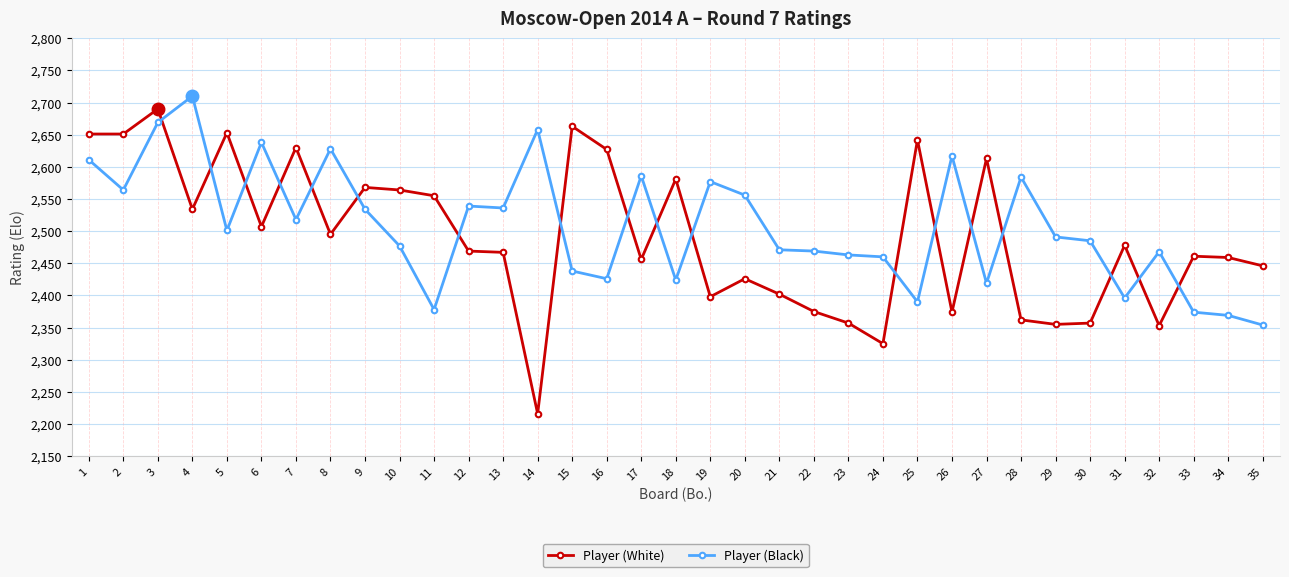

Which series has the largest range (max minus min)?

Player (White)